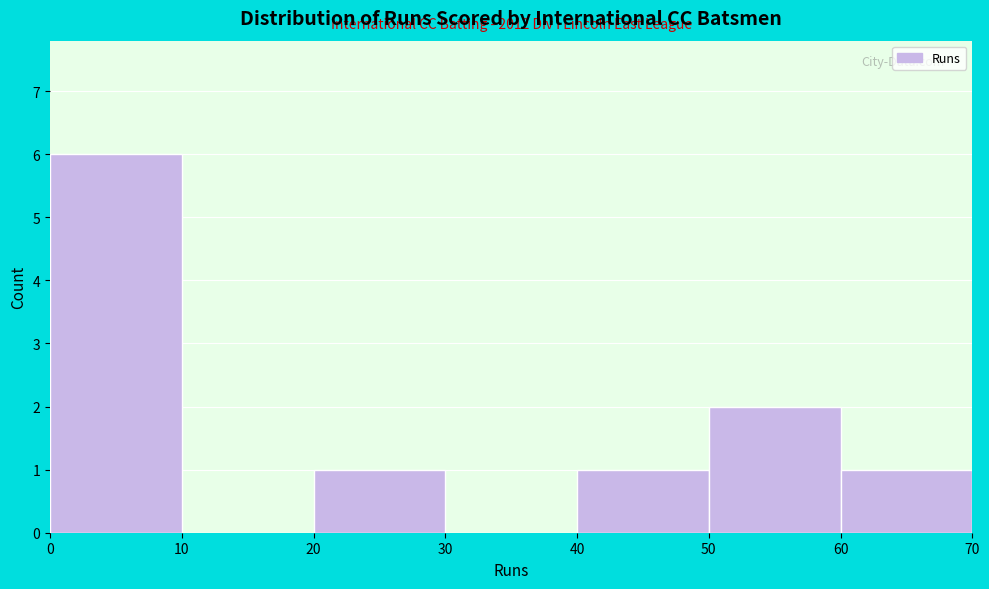

Which range on the x-axis has the tallest bar?

0 to 10